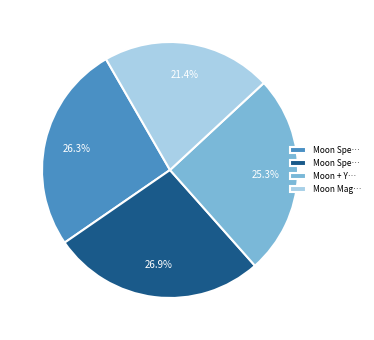

Does any single category account for the majority?

No